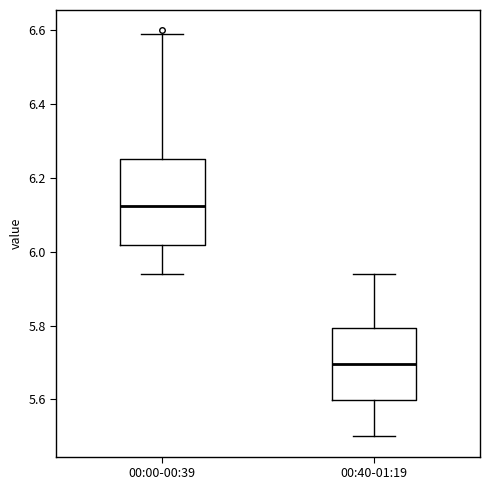

Reading left to right, read every box against the y-axis: the position of its median line, the range the box covers, and the ends of its whiskers. The values are not printed on the chart, so give them approximately, as read against the axis.

00:00-00:39: median 6.12, box 6.02 to 6.26, whiskers 5.94 to 6.60
00:40-01:19: median 5.70, box 5.60 to 5.80, whiskers 5.50 to 5.94